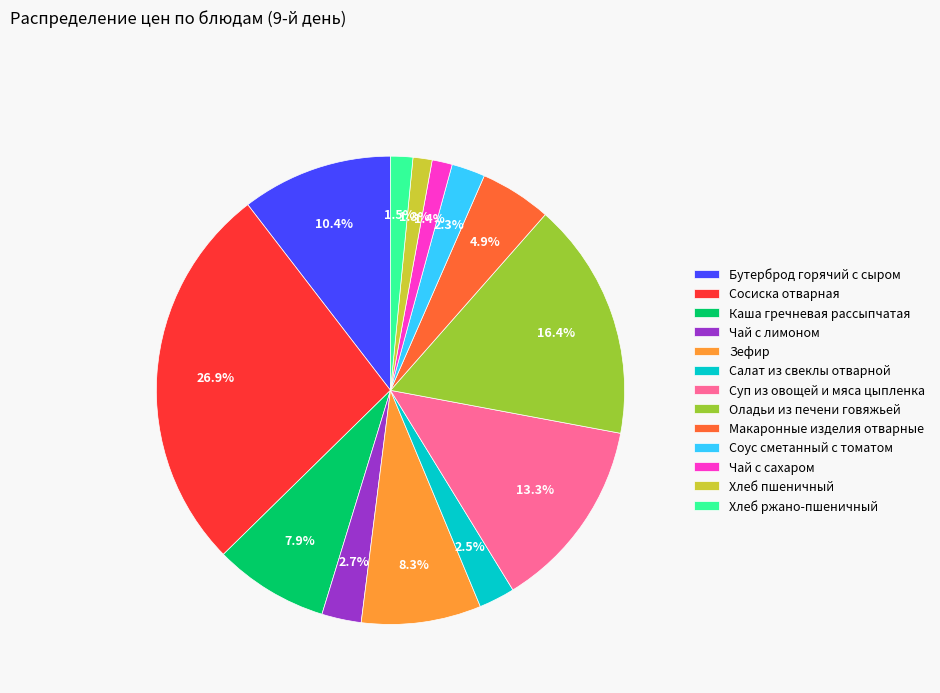

Which category has the biggest portion of the pie?

Сосиска отварная